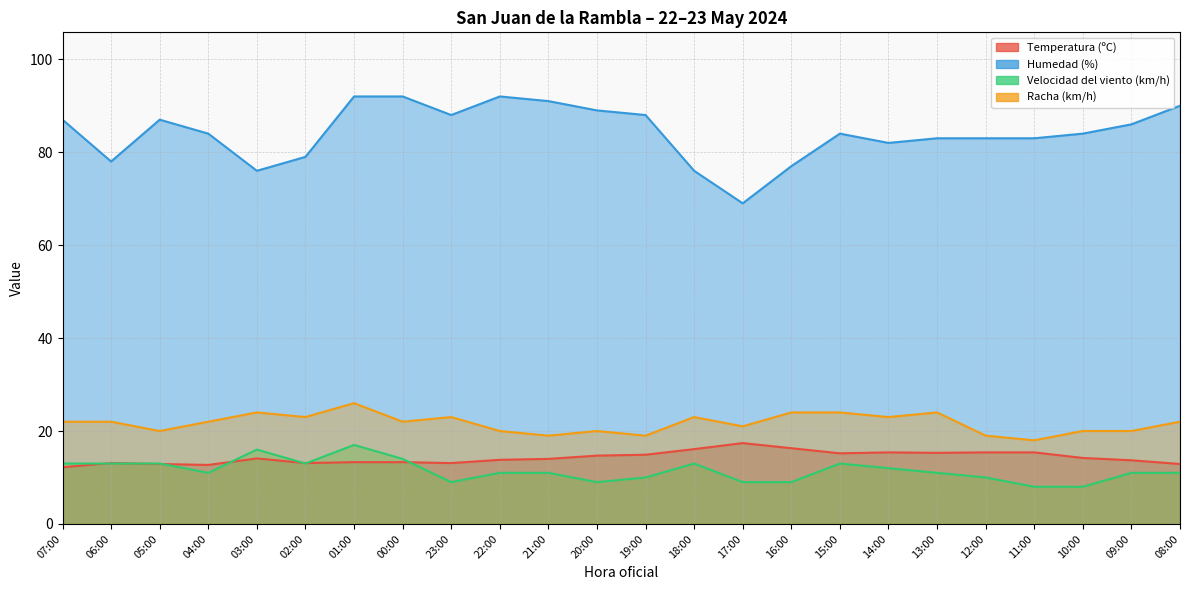

True or false: Humedad (%) and Racha (km/h) intersect in this chart.

False